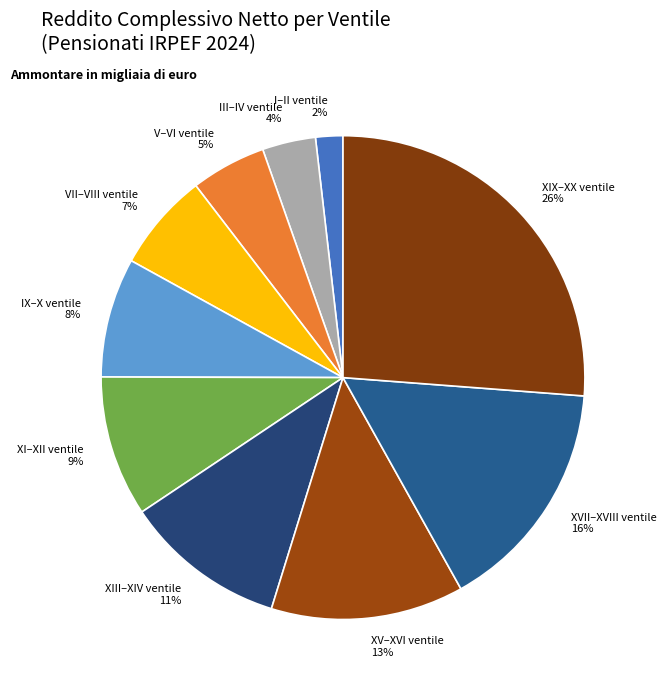

The XIX–XX ventile slice represents 13% of the pie. True or false?

False